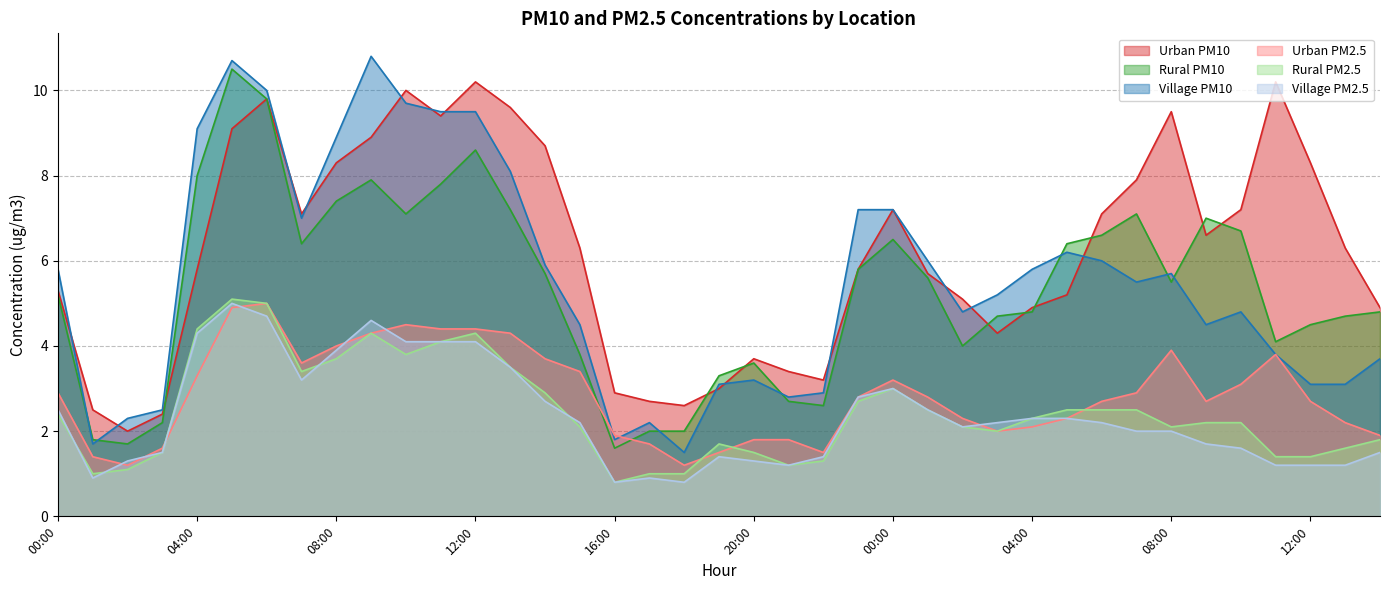

What are all the series names shown in the legend?

Urban PM10, Rural PM10, Village PM10, Urban PM2.5, Rural PM2.5, Village PM2.5